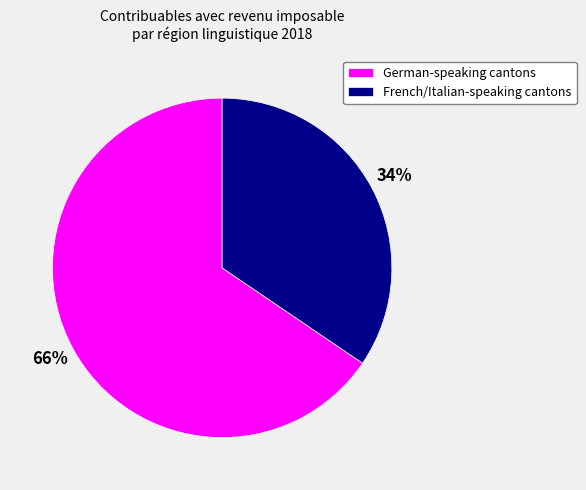

True or false: German-speaking cantons accounts for 66% of the total.

True